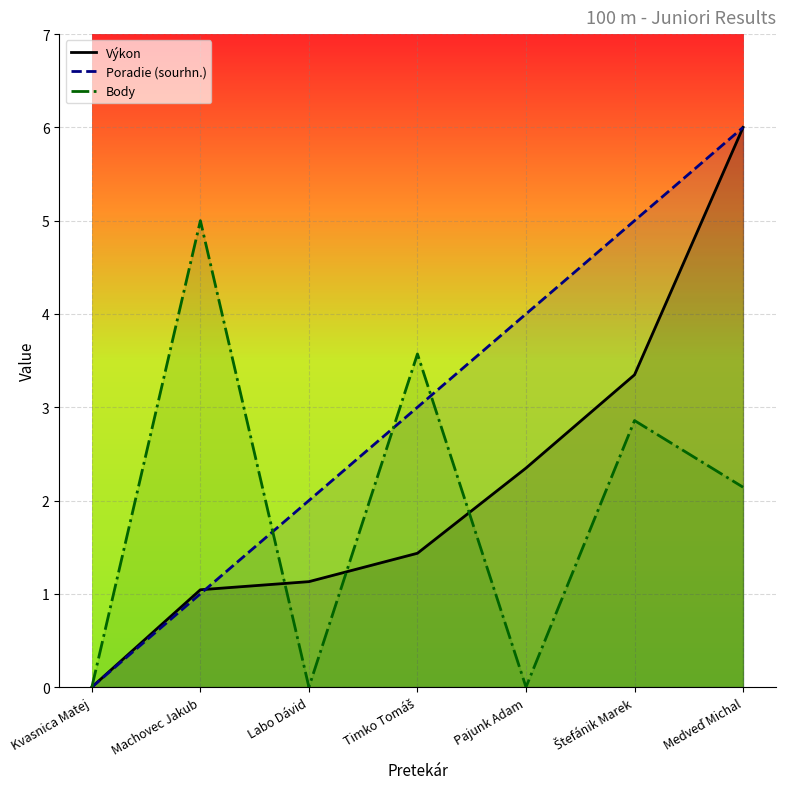

What is the label of the 3rd point from the right?

Pajunk Adam